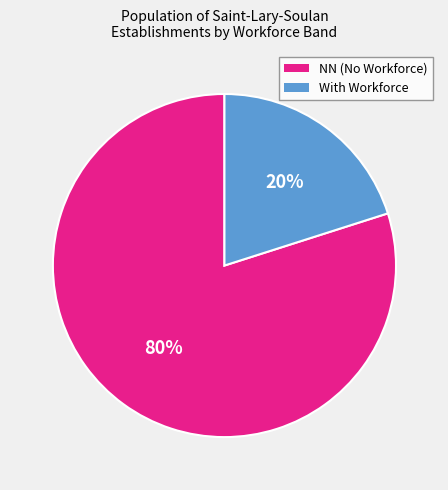

Is it true that NN (No Workforce) is 80% of the pie?

True